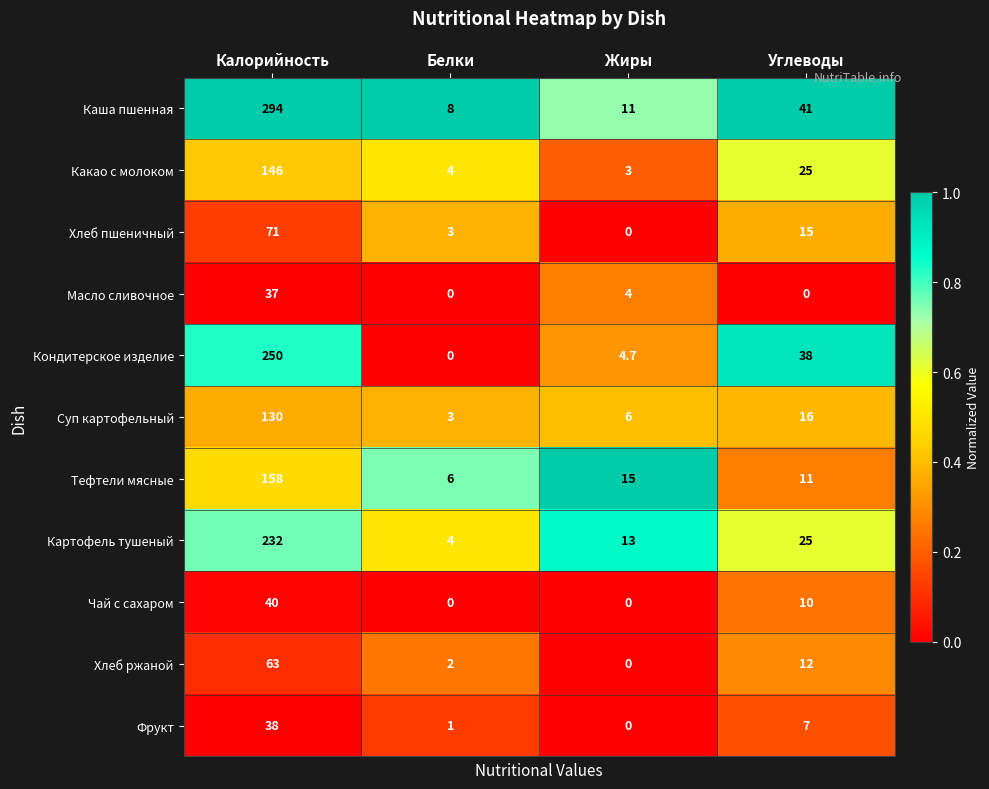

Is it true that Картофель тушеный equals 361.9 at Калорийность?

False